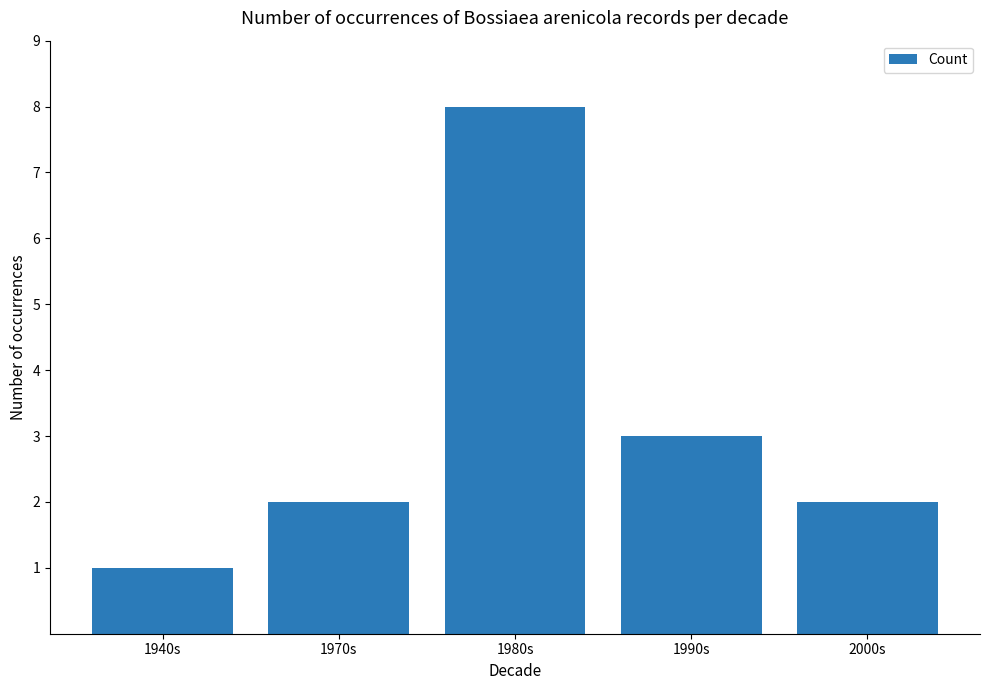

How many bars are there in total?

5